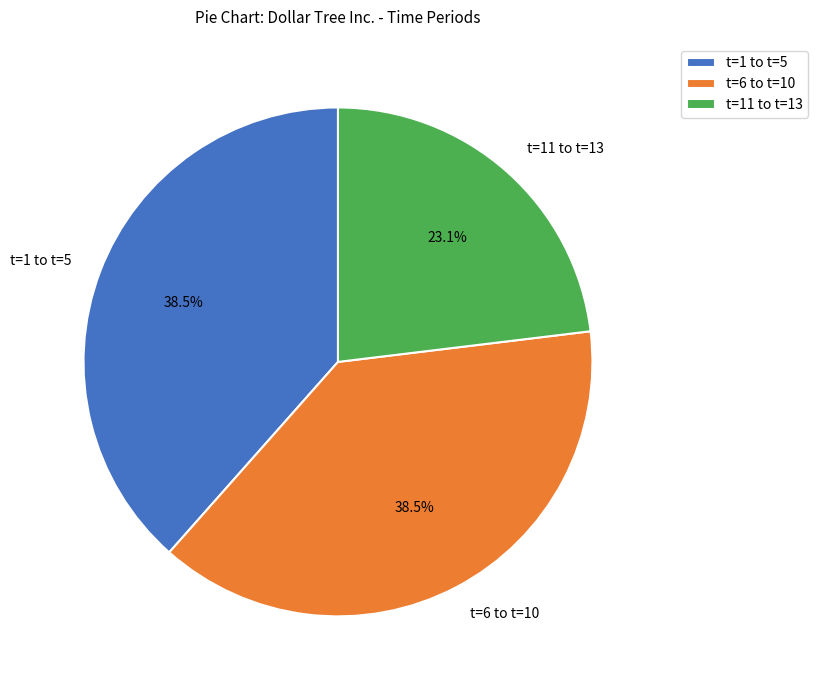

Is there any slice that represents more than half of the pie?

No